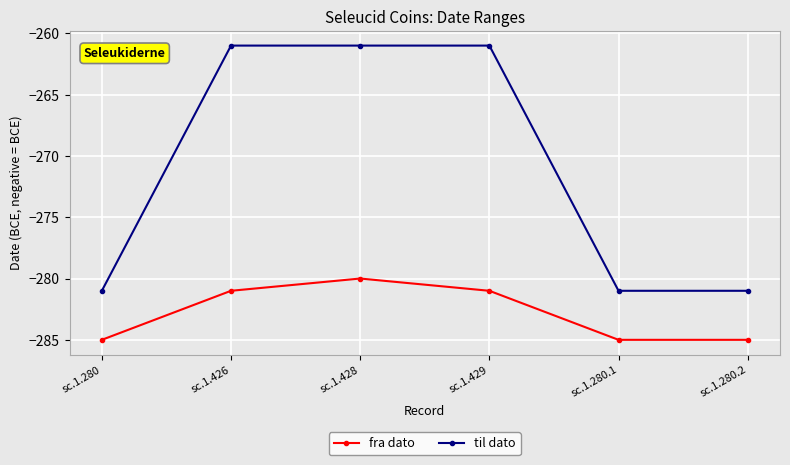

The fra dato series shows -506 at sc.1.280.2. True or false?

False